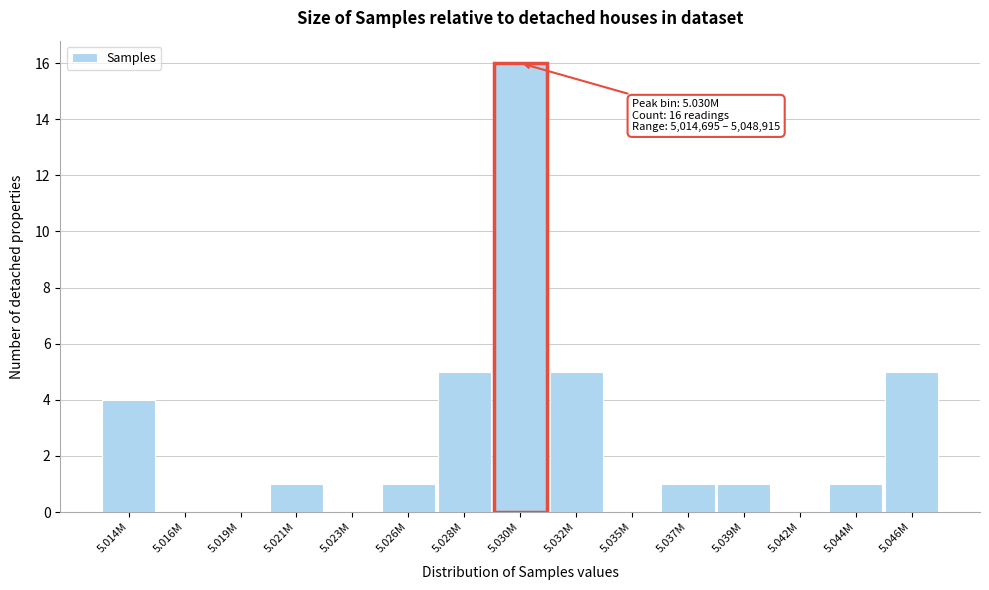

Reading right to left, extract all data points from this chart.

5.046M=5	5.044M=1	5.042M=0	5.039M=1	5.037M=1	5.035M=0	5.032M=5	5.030M=16	5.028M=5	5.026M=1	5.023M=0	5.021M=1	5.019M=0	5.016M=0	5.014M=4